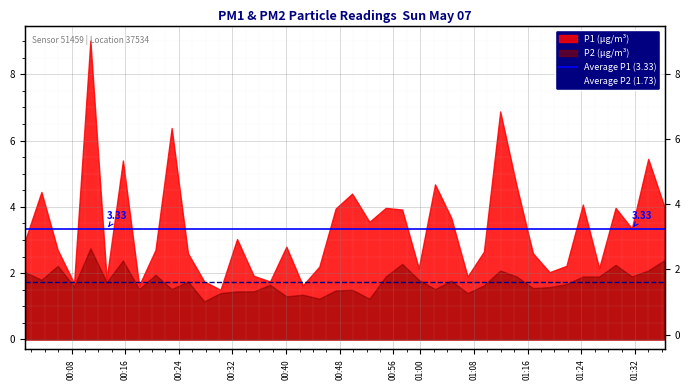

How many lines are shown in the chart?

2